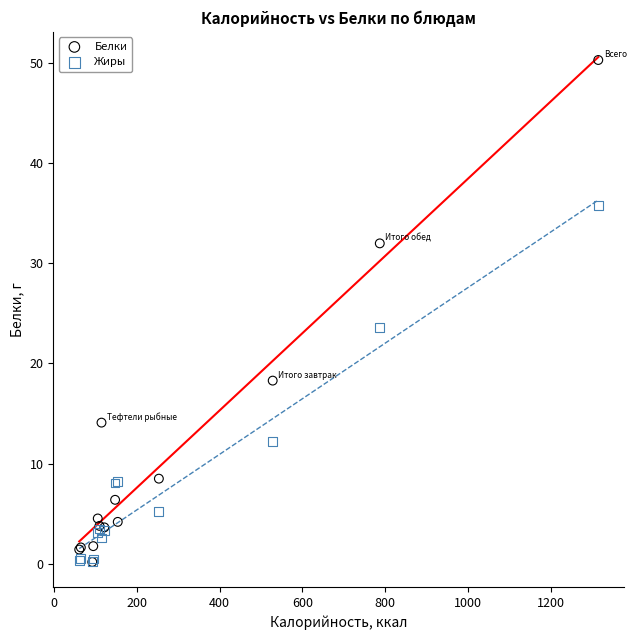

In the Белки series, what Y value is closest to 25?

18.3